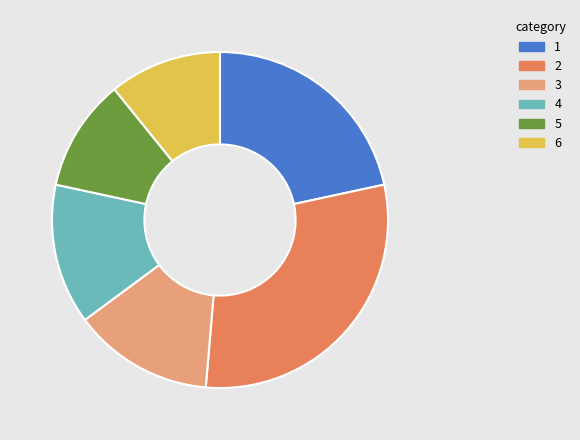

Does 5 account for over 50% of the chart?

No